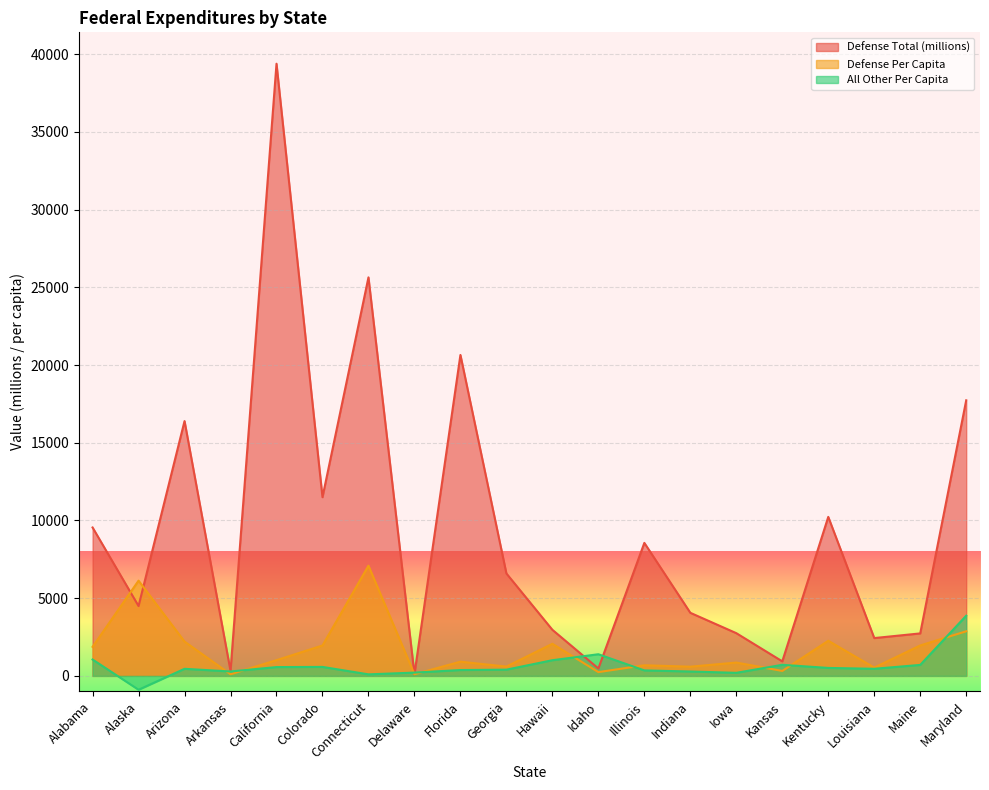

Reading left to right, transcribe all the data shown in this chart.

Defense Total (millions): Alabama=9548.0	Alaska=4493.9	Arizona=16395.0	Arkansas=317.8	California=39389.8	Colorado=11498.0	Connecticut=25641.6	Delaware=108.9	Florida=20650.6	Georgia=6589.9	Hawaii=2963.7	Idaho=475.7	Illinois=8557.0	Indiana=4058.1	Iowa=2747.9	Kansas=933.9	Kentucky=10229.5	Louisiana=2432.4	Maine=2732.6	Maryland=17731.4
Defense Per Capita: Alabama=1869.1	Alaska=6127.4	Arizona=2206.2	Arkansas=103.6	California=1010.9	Colorado=1956.2	Connecticut=7088.9	Delaware=105.5	Florida=913.3	Georgia=597.5	Hawaii=2065.1	Idaho=242.1	Illinois=681.8	Indiana=591.4	Iowa=856.9	Kansas=317.6	Kentucky=2260.1	Louisiana=531.8	Maine=1957.8	Maryland=2869.0
All Other Per Capita: Alabama=1052.1	Alaska=-892.8	Arizona=454.3	Arkansas=282.9	California=565.7	Colorado=576.8	Connecticut=98.1	Delaware=210.3	Florida=375.6	Georgia=399.5	Hawaii=1008.0	Idaho=1391.6	Illinois=351.9	Indiana=281.3	Iowa=195.6	Kansas=711.2	Kentucky=510.6	Louisiana=455.5	Maine=705.7	Maryland=3870.6